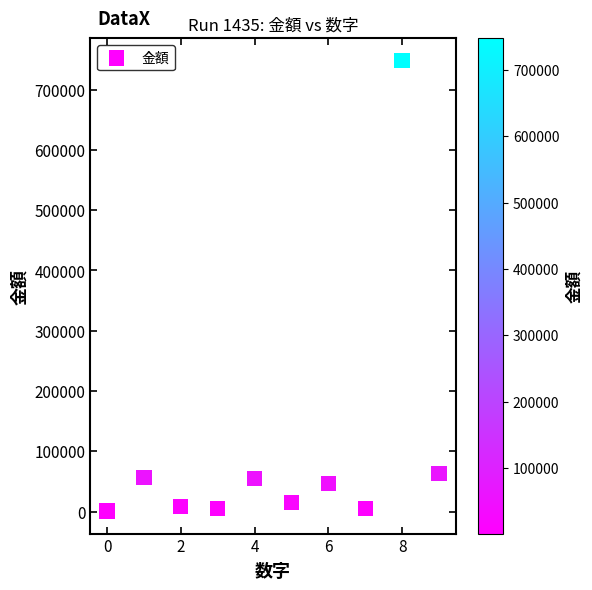

What is the average Y value?

100555